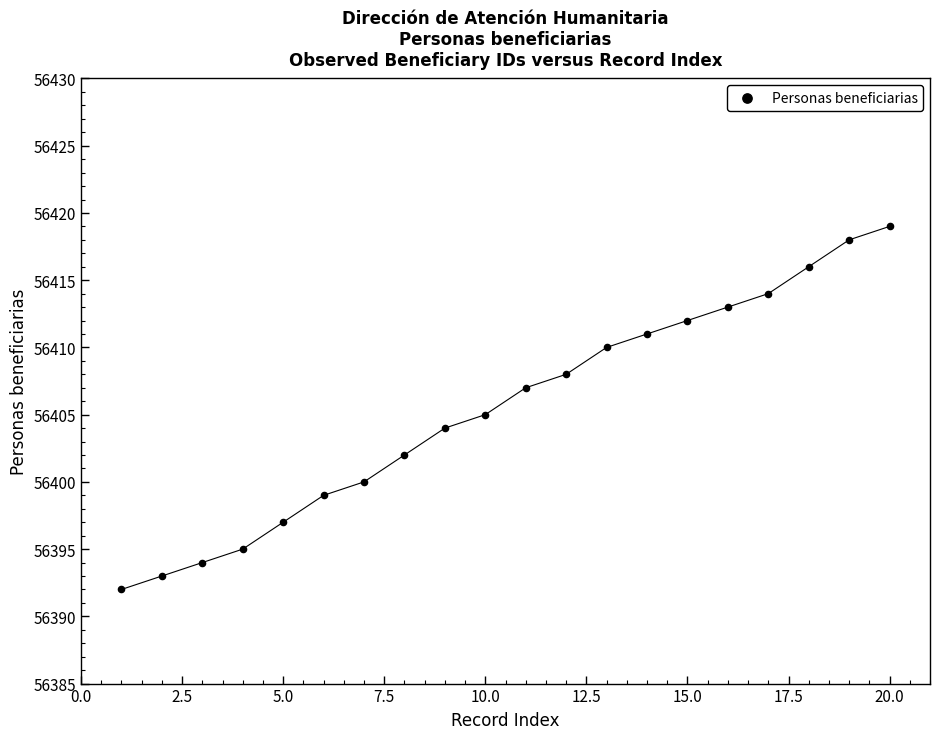

What is the range of Y values (max minus min)?

27